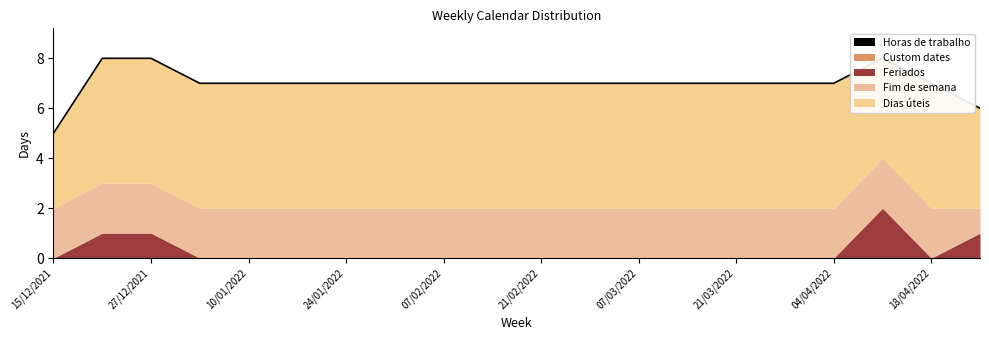

True or false: Custom dates has more than 1 points higher than both neighbors.

False